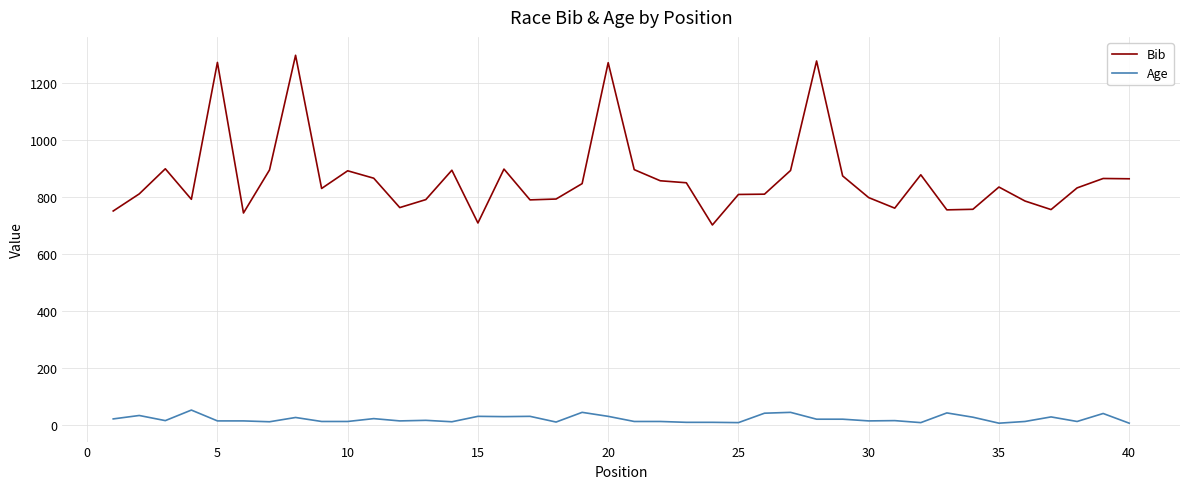

Count the number of data series in this chart.

2